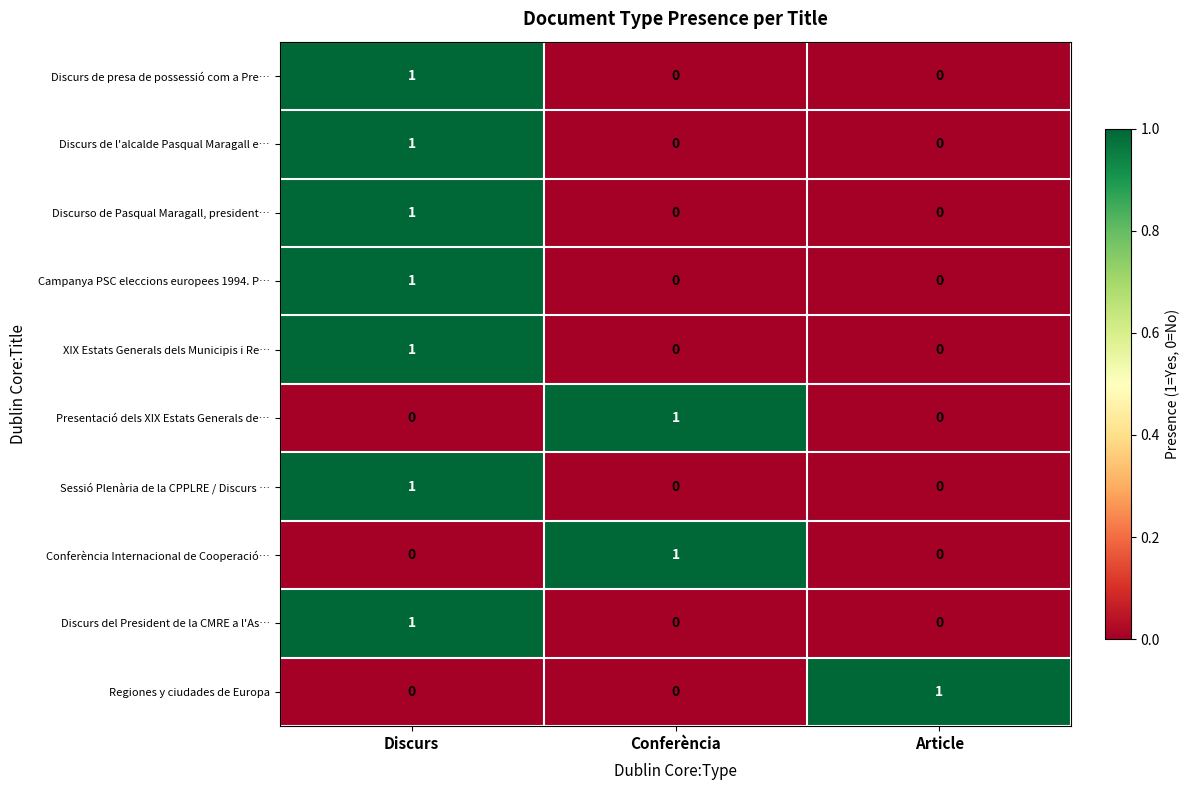

How many XIX Estats Generals dels Municipis i Re… values are between 0 and 1?

3